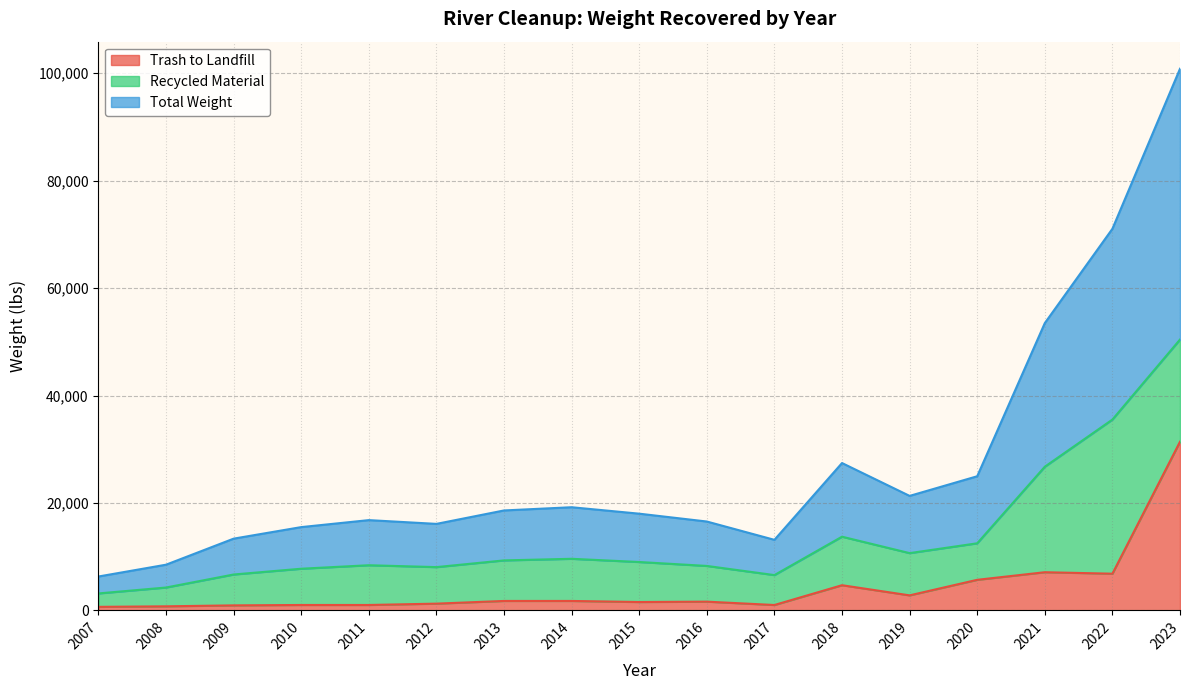

Where does the Total Weight series first go above 9000?

2013